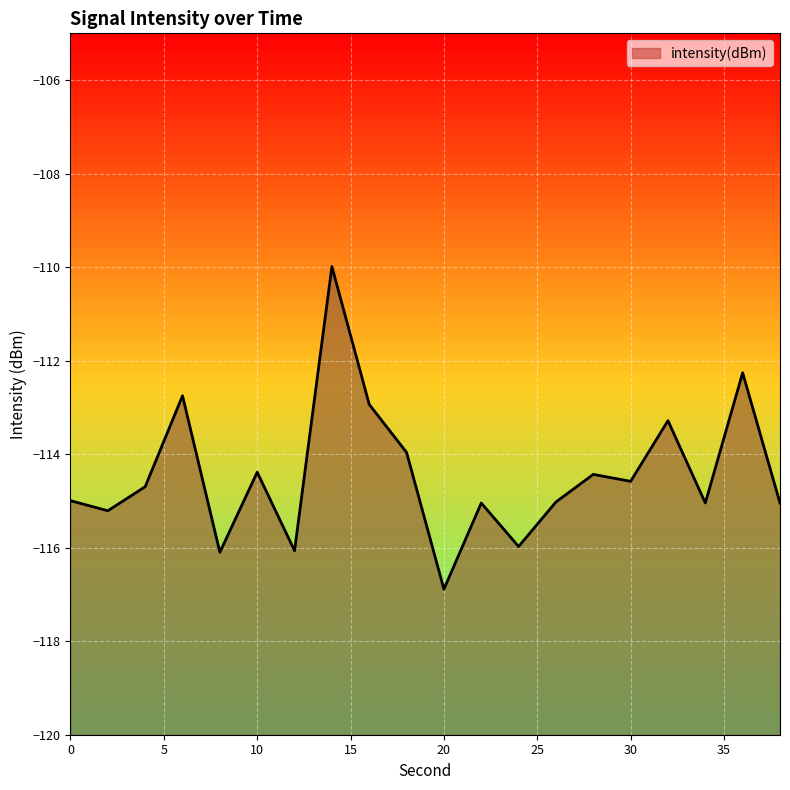

Is it true that the value at 18 is -114.0?

True